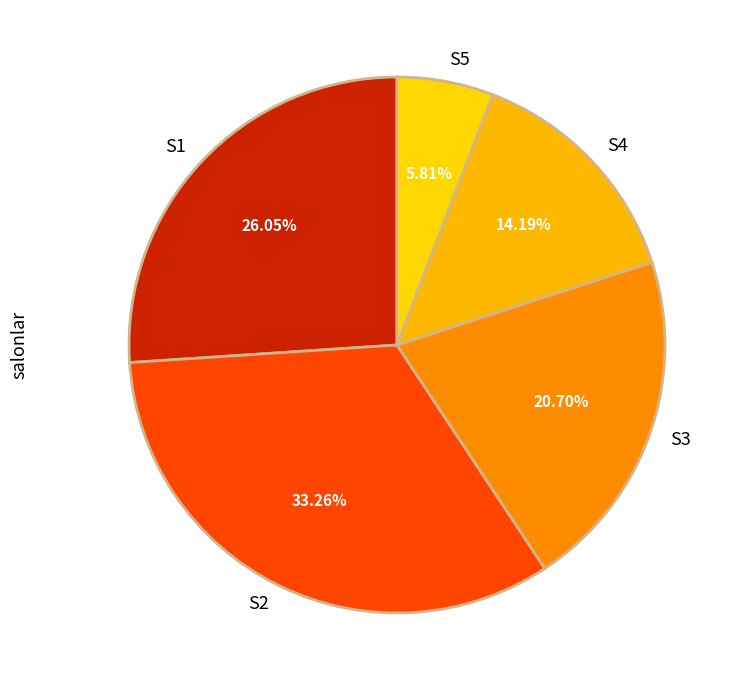

Is there a majority slice in this chart?

No